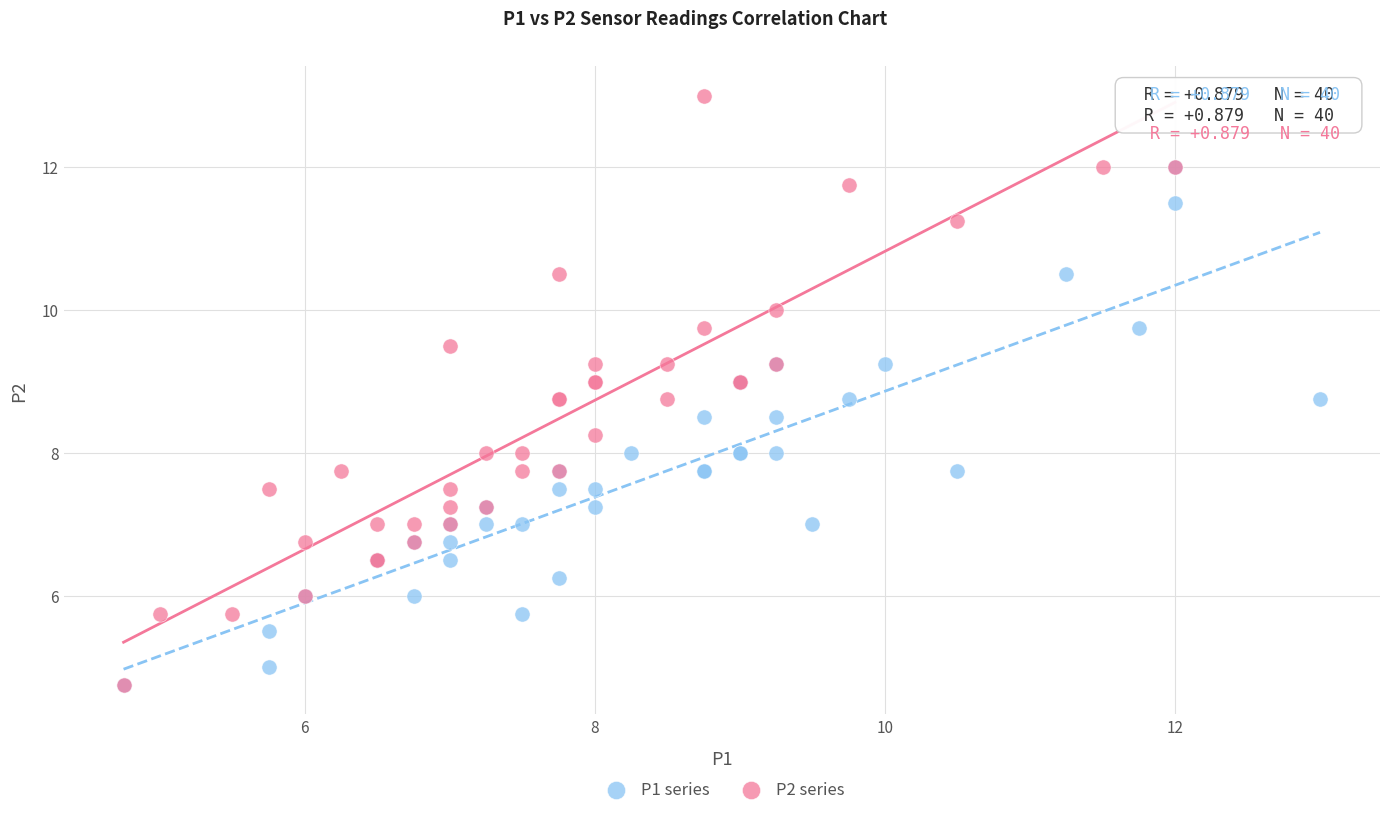

What are all the series names shown in the legend?

P1 series, P2 series